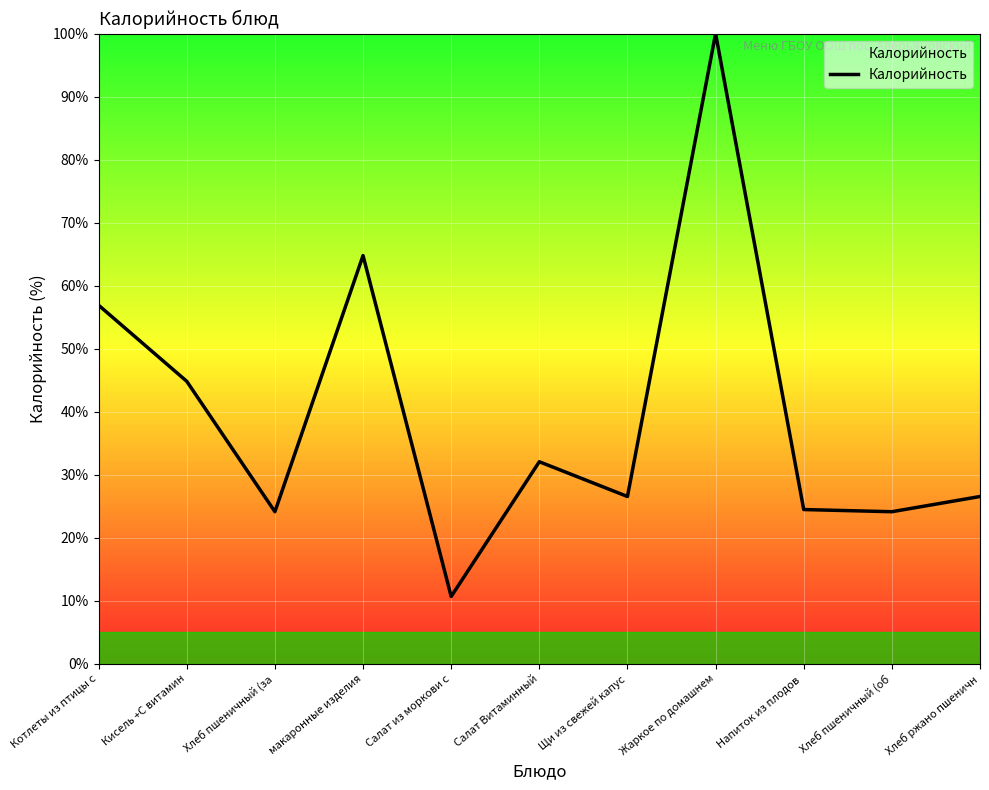

Which category has the highest value across all series?

Жаркое по домашнем